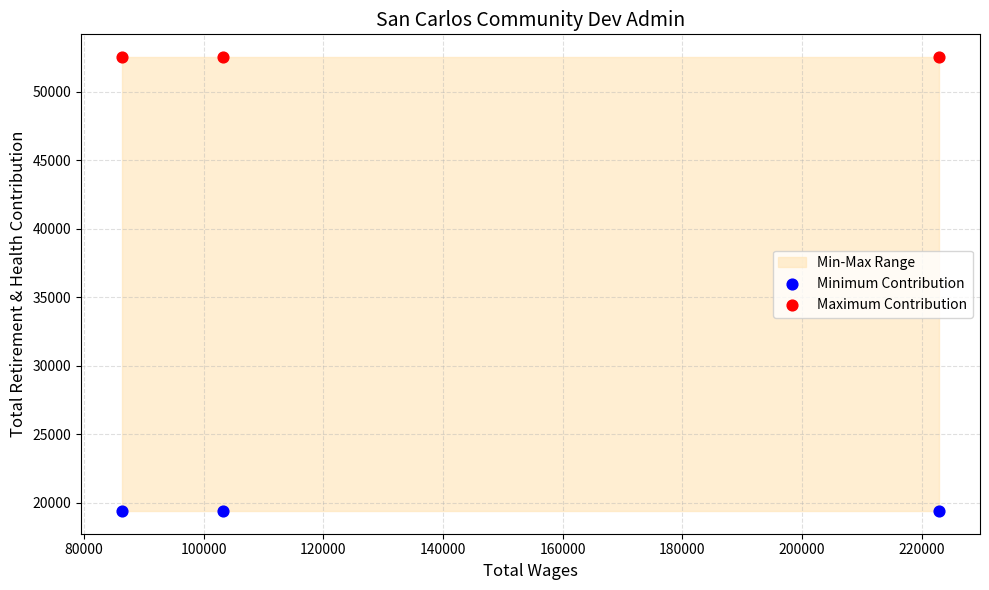

Which series contains the highest Y value?

Maximum Contribution